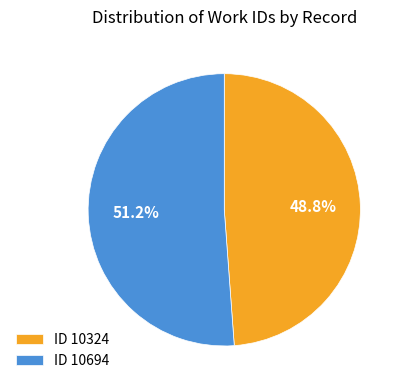

Combined, do ID 10324 and ID 10694 account for over 50%?

Yes